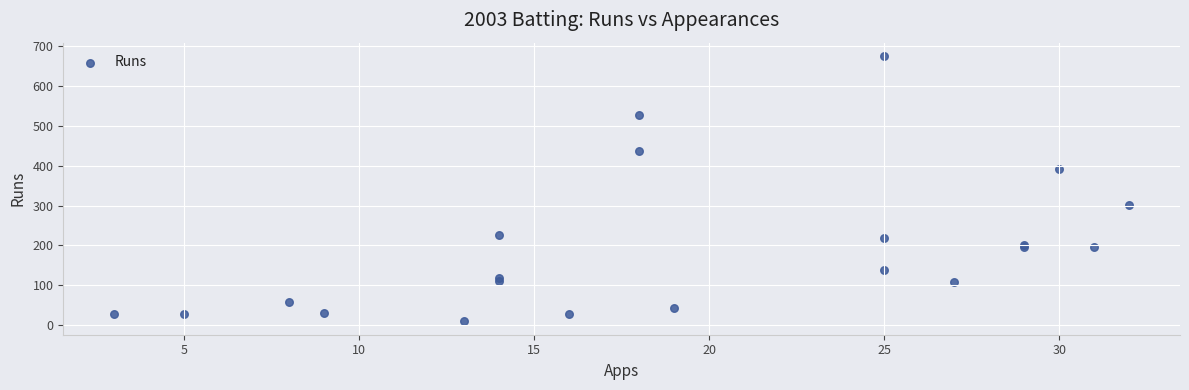

What Y value in the scatter plot is closest to 342?

302